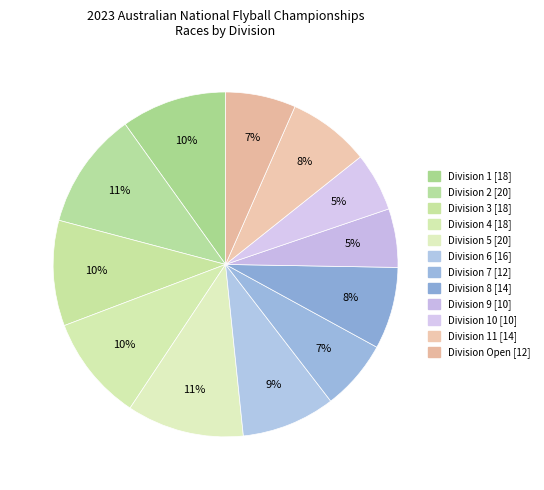

Is there a majority slice in this chart?

No